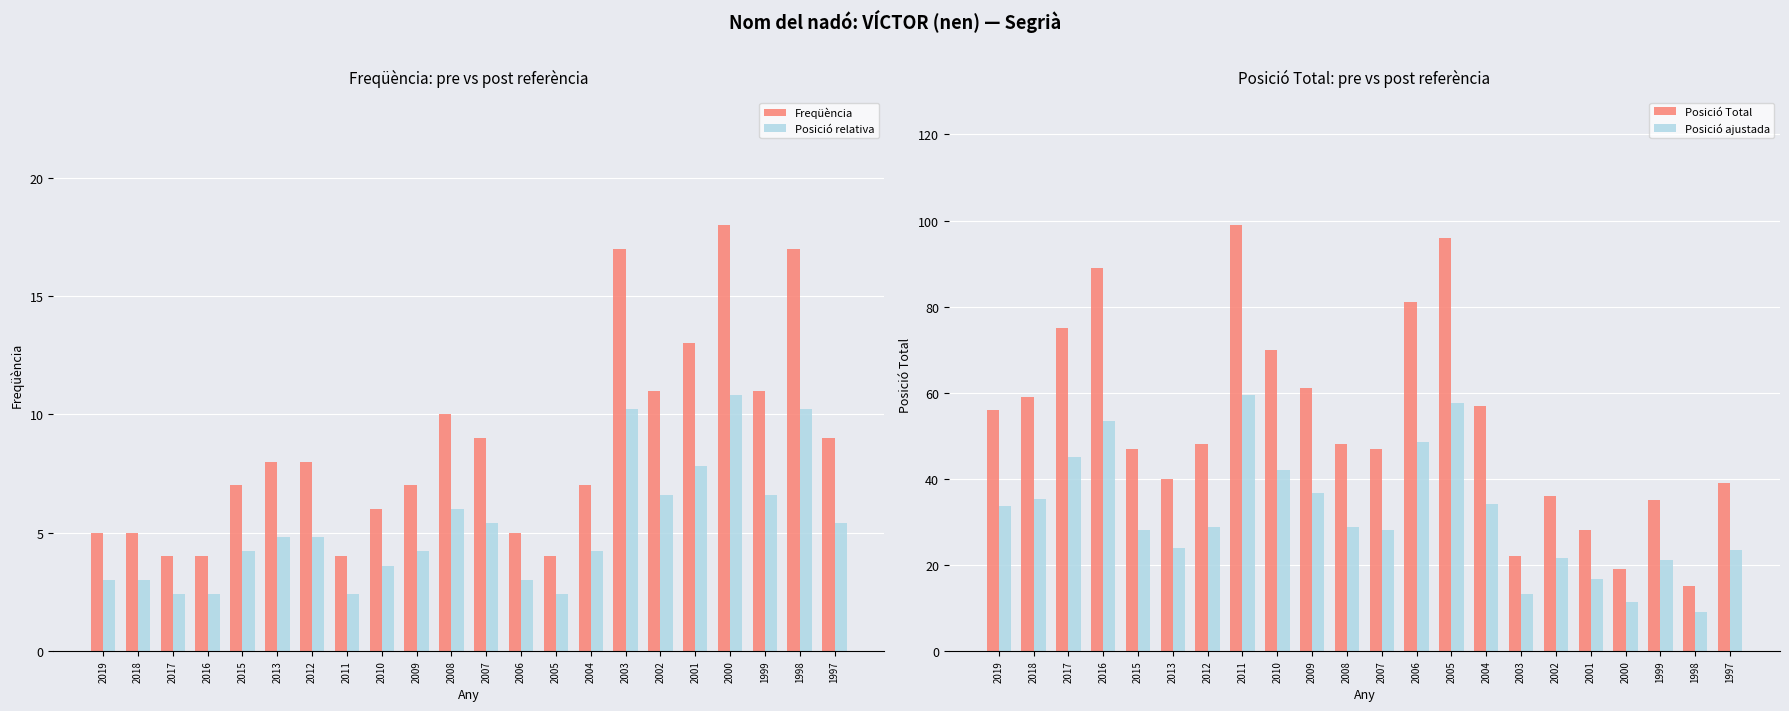

Is the value of Freqüència at 2003 greater than the value of Posició ajustada at 2001?

Yes